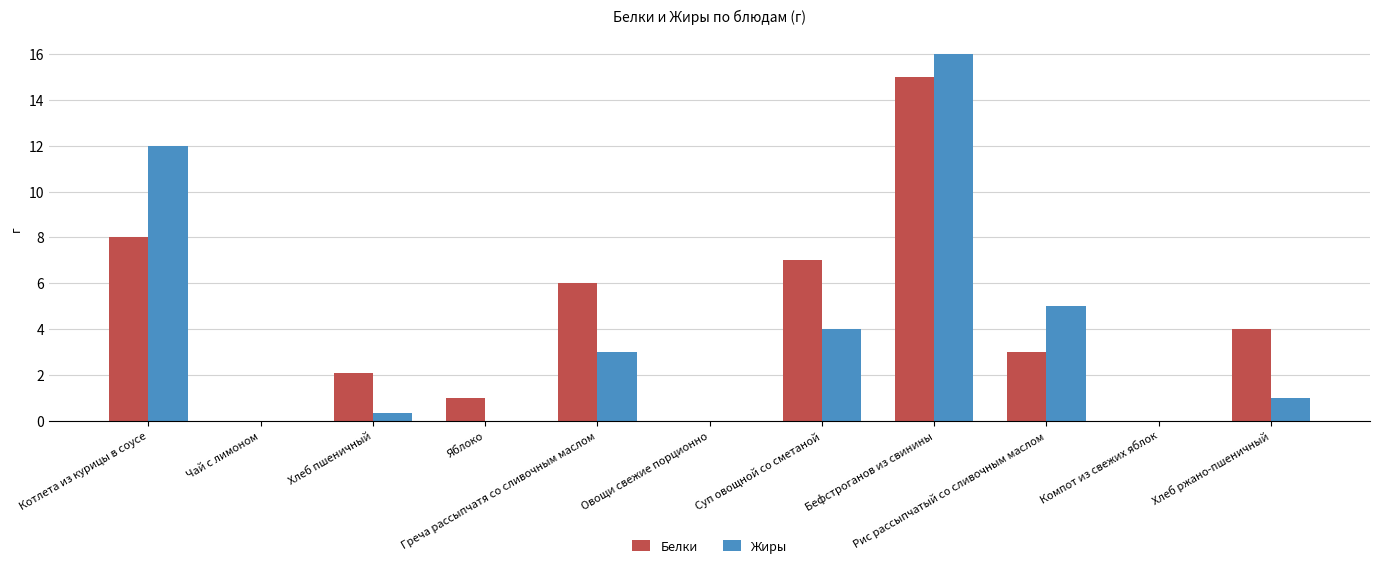

What is the greatest value displayed?

16.0